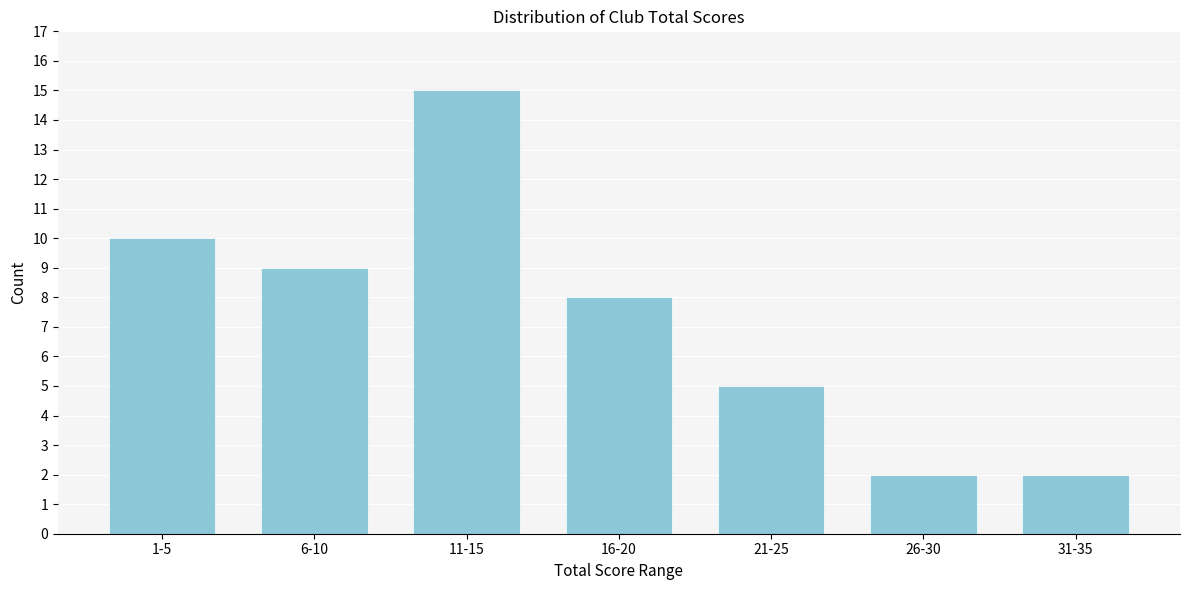

Reading right to left, transcribe all the data shown in this chart.

31-35=2	26-30=2	21-25=5	16-20=8	11-15=15	6-10=9	1-5=10